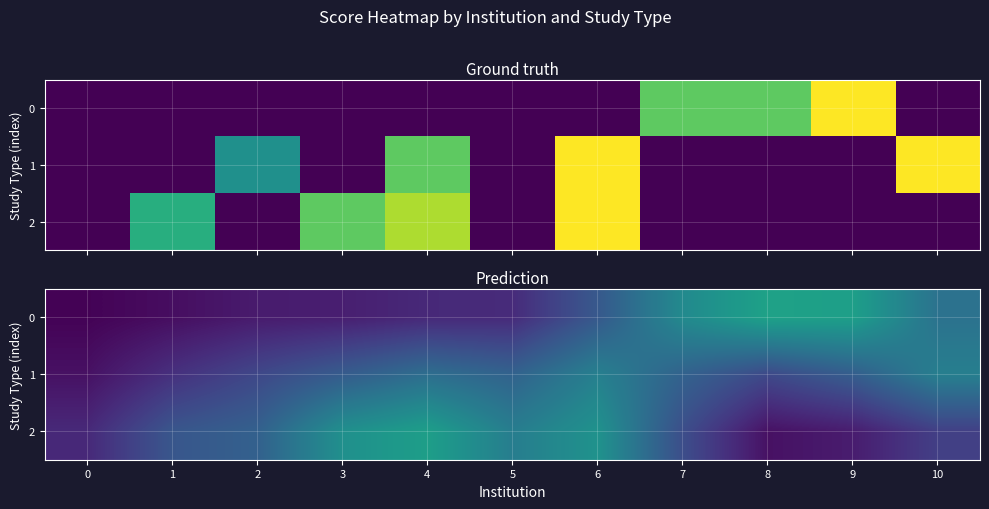

The value of 0 at 2 is 0.5. True or false?

False